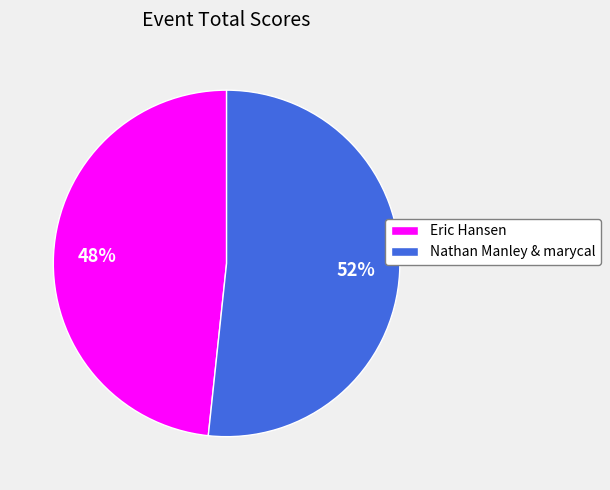

How many segments does this pie chart have?

2